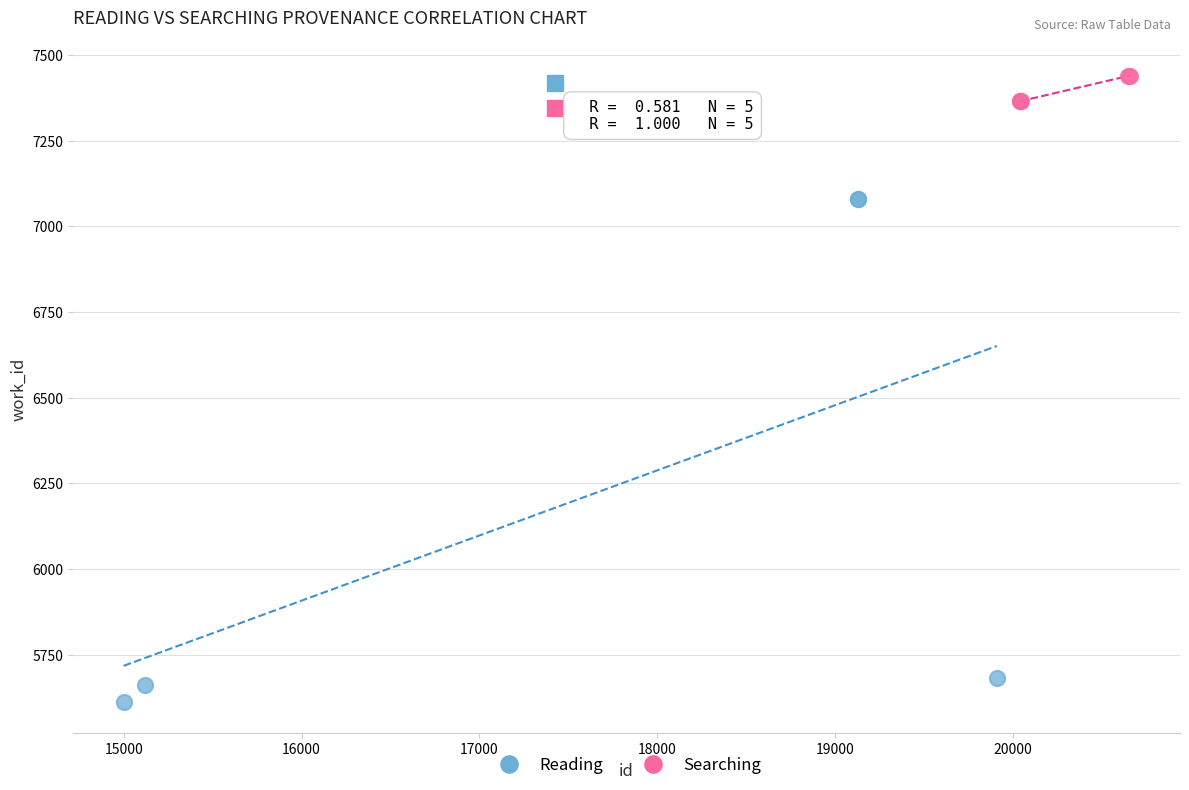

Which series has the largest Y range (max minus min)?

Reading